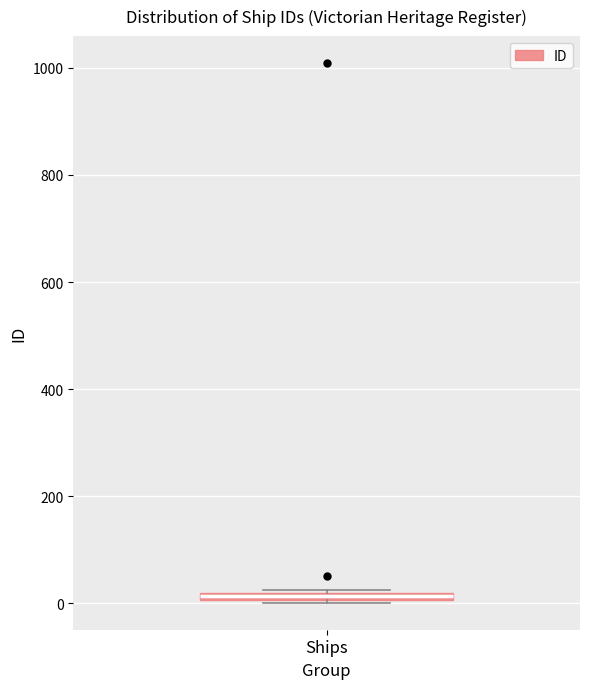

Where is the upper edge of the box for Ships on the y-axis? The values are not printed on the chart, so give them approximately, as read against the axis.

20